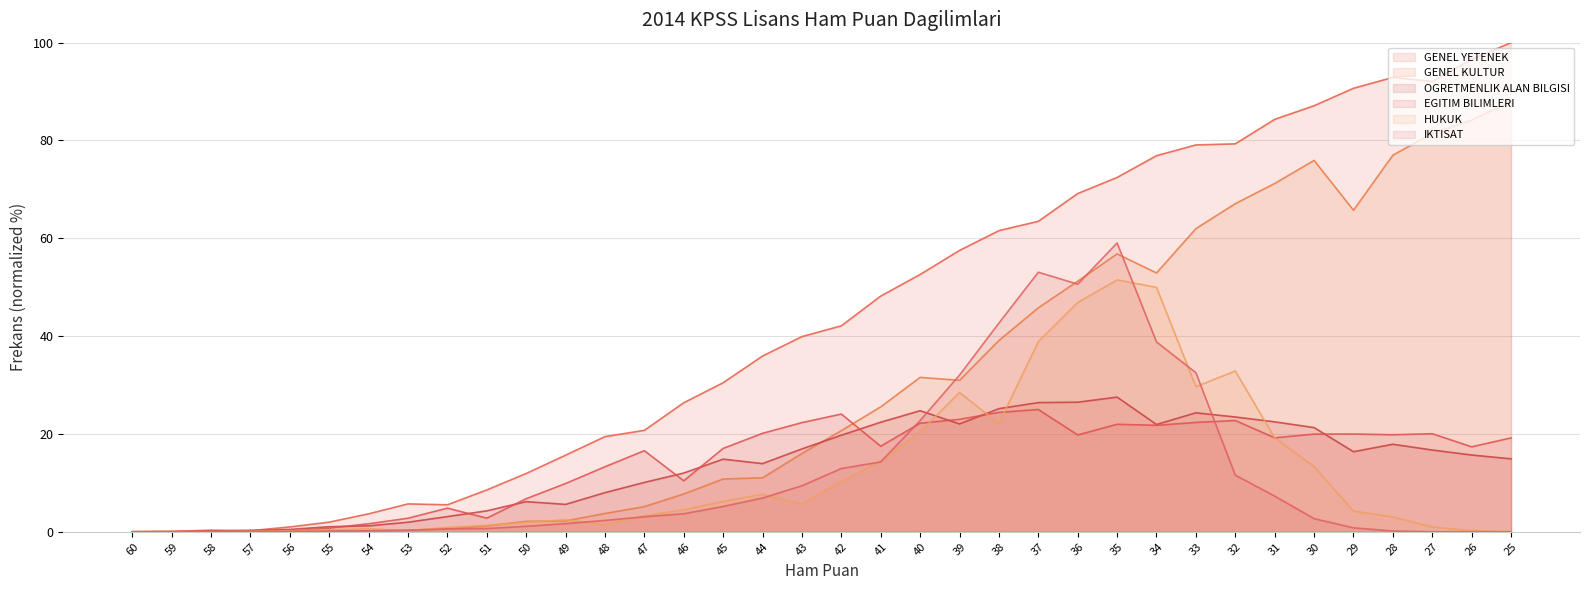

At which category does HUKUK reach its first local peak?

59